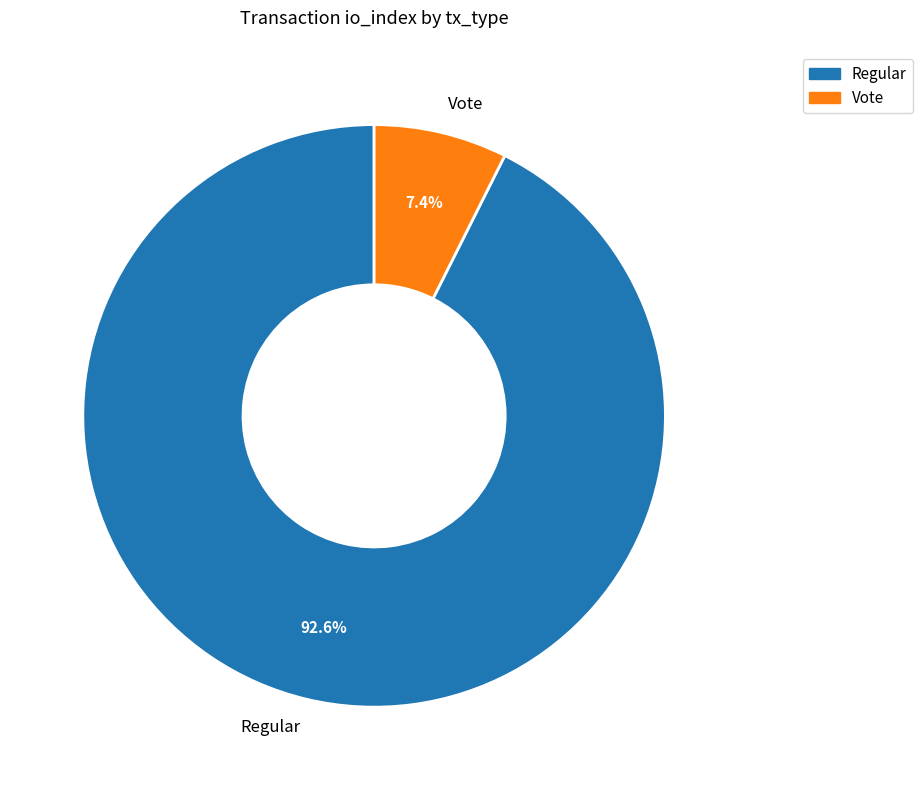

To the nearest percent, what is the difference between the largest and smallest slice percentages?

85%